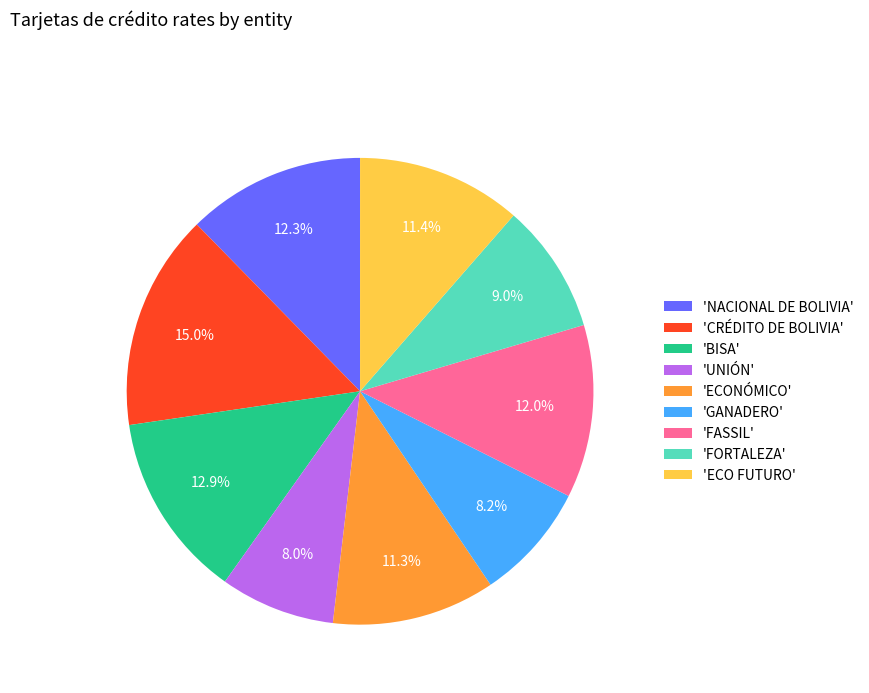

Is the sum of 'FORTALEZA' and 'UNIÓN' greater than half?

No